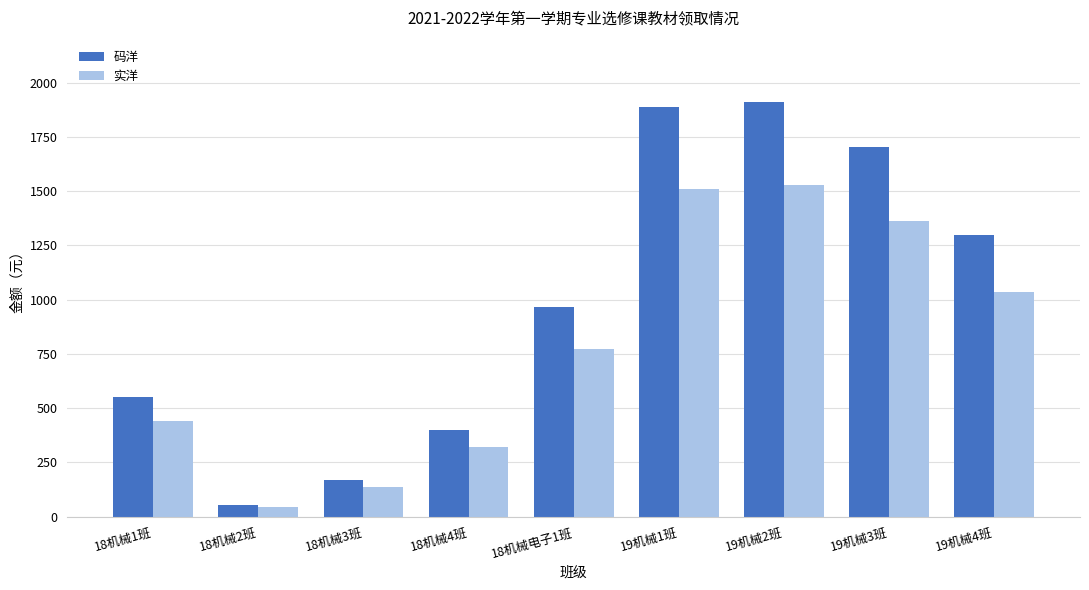

The value of 实洋 at 19机械4班 is 1037.4. True or false?

True